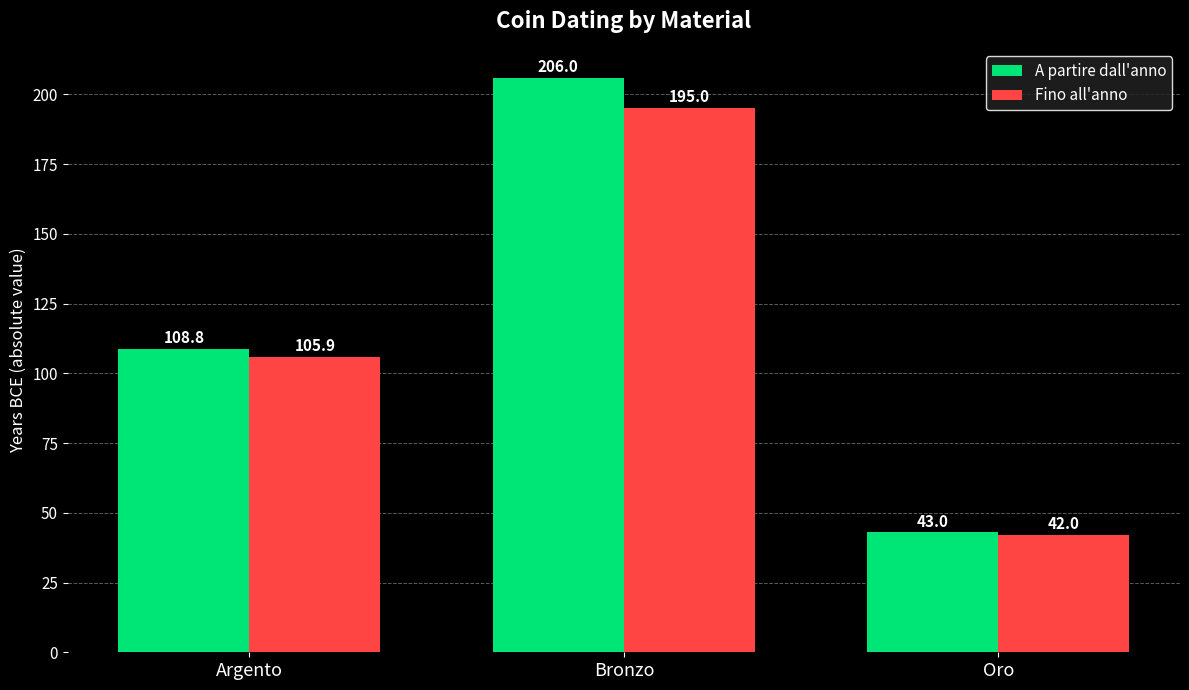

What are all the series names shown in the legend?

A partire dall'anno, Fino all'anno